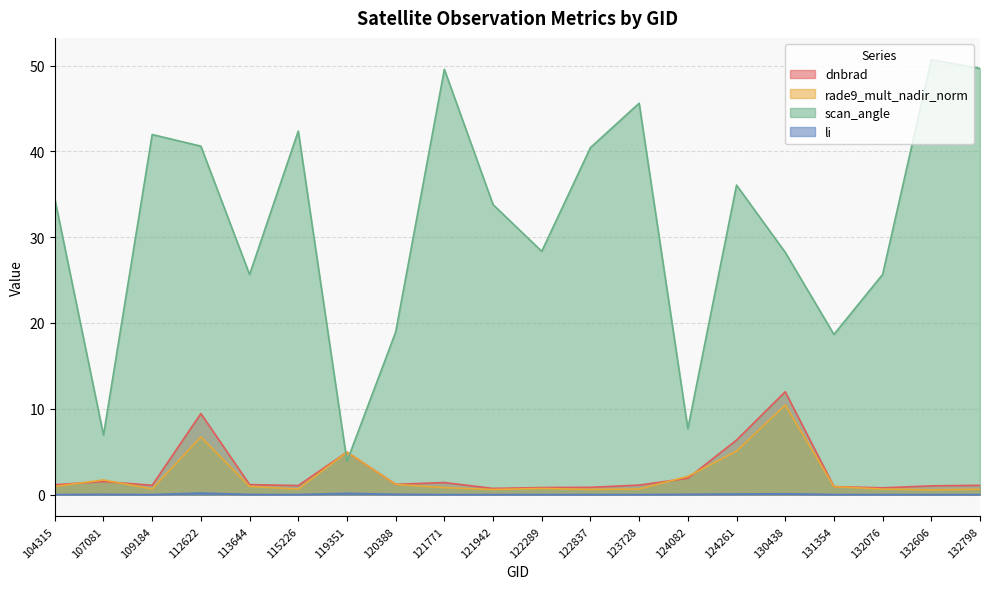

Reading right to left, list all the values displayed in this chart.

dnbrad: 132798=1.1	132606=1.0	132076=0.8	131354=0.9	130438=12.0	124261=6.4	124082=1.9	123728=1.1	122837=0.8	122289=0.8	121942=0.7	121771=1.4	120388=1.2	119351=4.9	115226=1.0	113644=1.2	112622=9.4	109184=1.1	107081=1.5	104315=1.1
rade9_mult_nadir_norm: 132798=0.6	132606=0.6	132076=0.6	131354=0.9	130438=10.4	124261=5.1	124082=2.1	123728=0.6	122837=0.6	122289=0.7	121942=0.6	121771=0.8	120388=1.2	119351=4.9	115226=0.6	113644=1.0	112622=6.7	109184=0.7	107081=1.7	104315=0.9
scan_angle: 132798=49.7	132606=50.7	132076=25.7	131354=18.7	130438=28.2	124261=36.1	124082=7.7	123728=45.6	122837=40.4	122289=28.3	121942=33.8	121771=49.6	120388=18.9	119351=3.9	115226=42.4	113644=25.6	112622=40.6	109184=42.0	107081=6.9	104315=34.5
li: 132798=0.0	132606=0.0	132076=0.0	131354=0.0	130438=0.1	124261=0.1	124082=0.0	123728=0.0	122837=0.0	122289=0.0	121942=0.0	121771=0.0	120388=0.0	119351=0.1	115226=0.0	113644=0.0	112622=0.2	109184=0.0	107081=0.0	104315=0.0